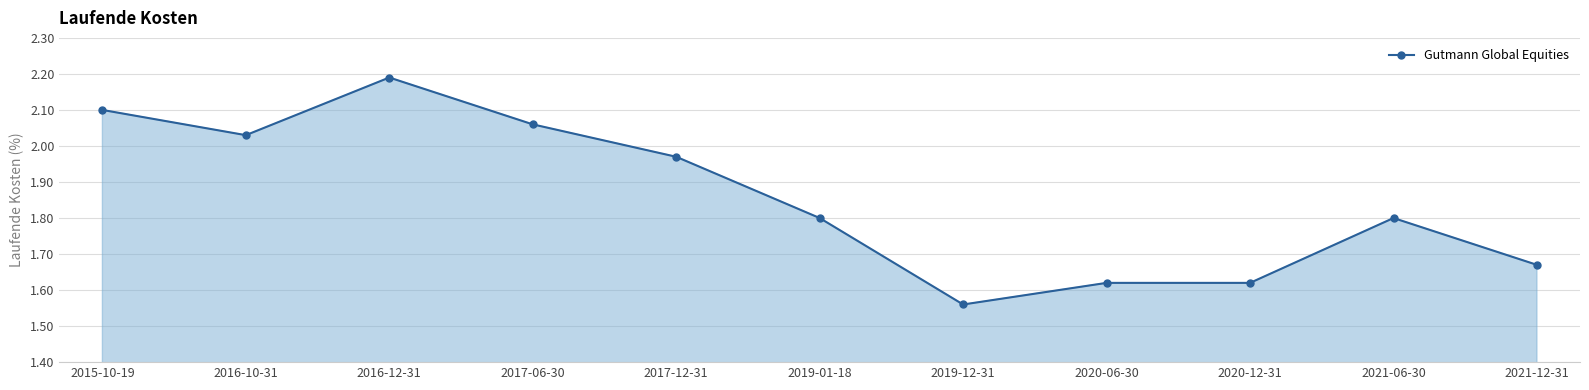

How many lines are shown in the chart?

1